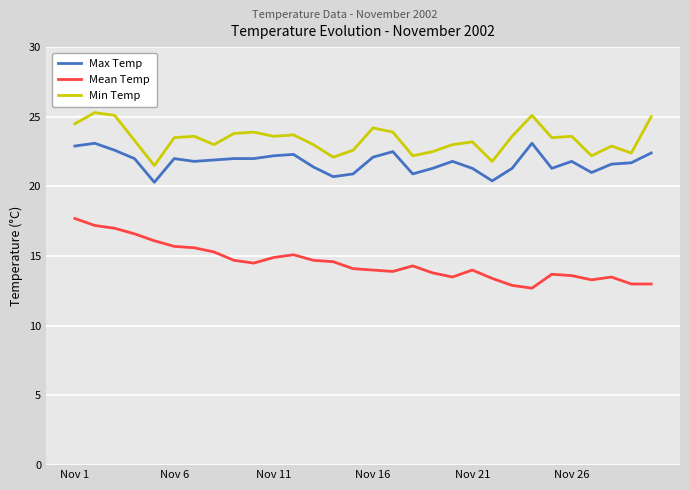

List the series in order of their peak value, highest first.

Min Temp, Max Temp, Mean Temp